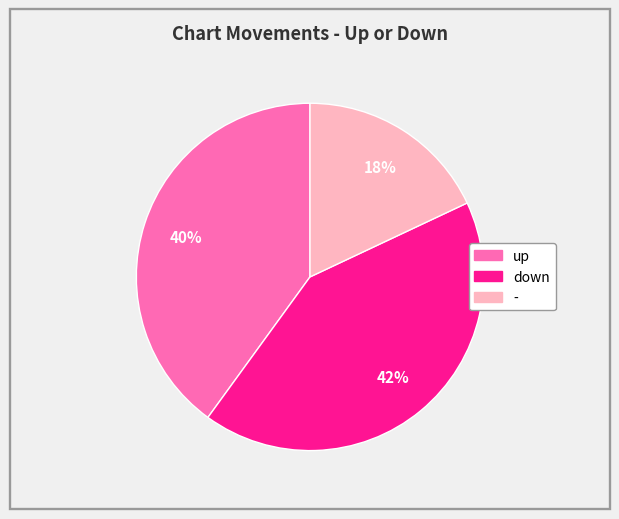

What is the ratio of the value at - to the value at up?

0.5